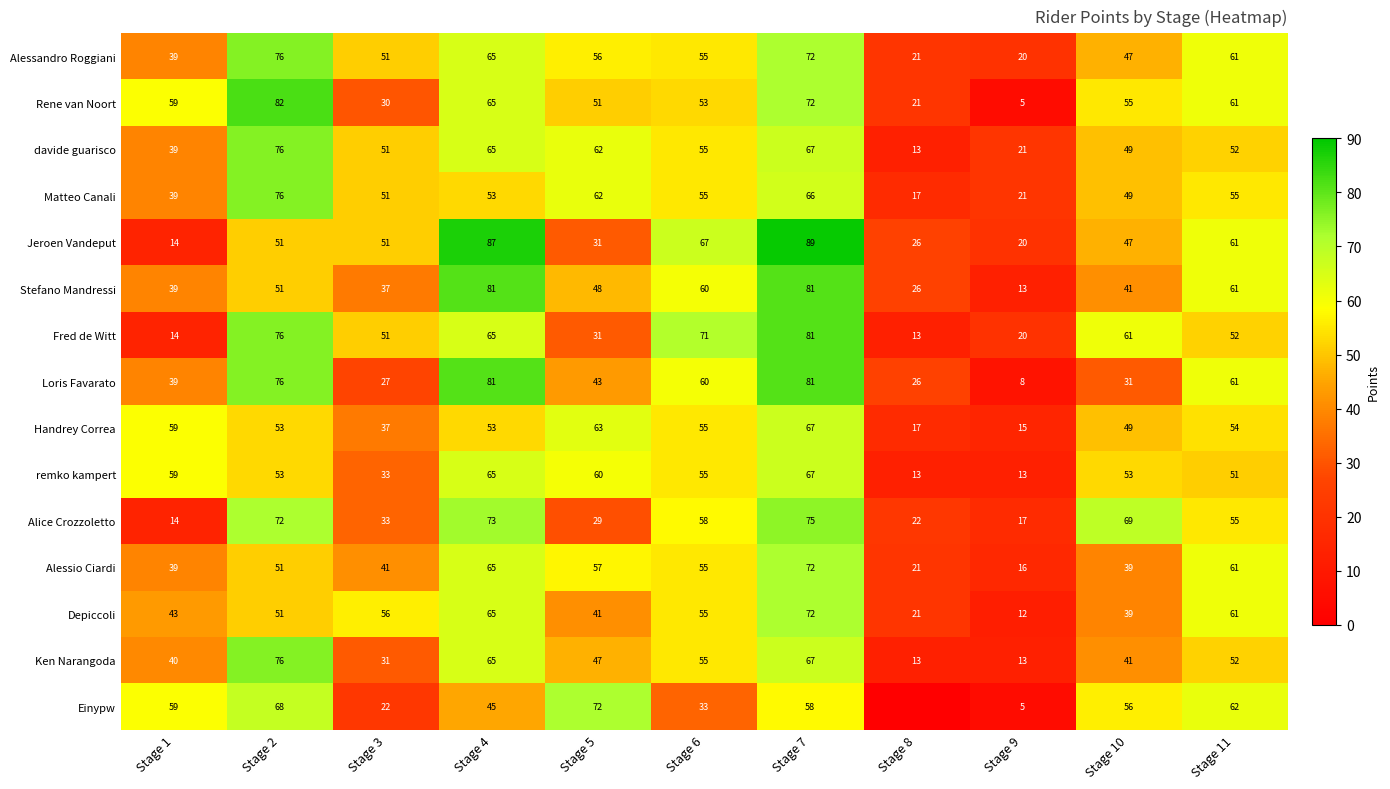

Between Stage 4 and Stage 7, which series saw the biggest shift?

Fred de Witt